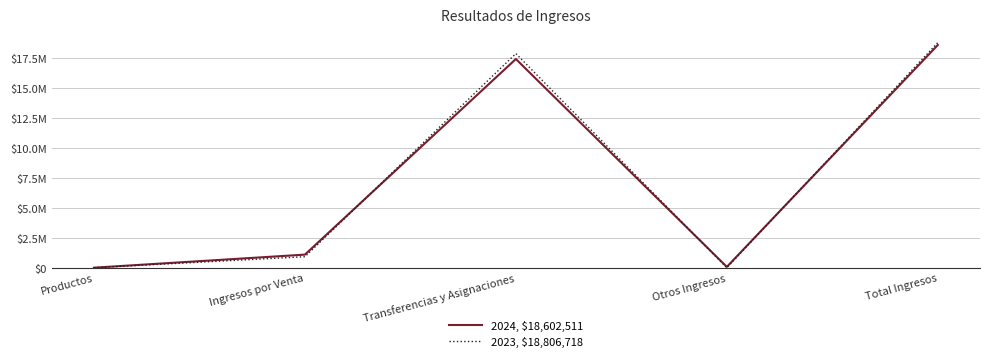

Does the chart display data point markers on the line(s)?

No